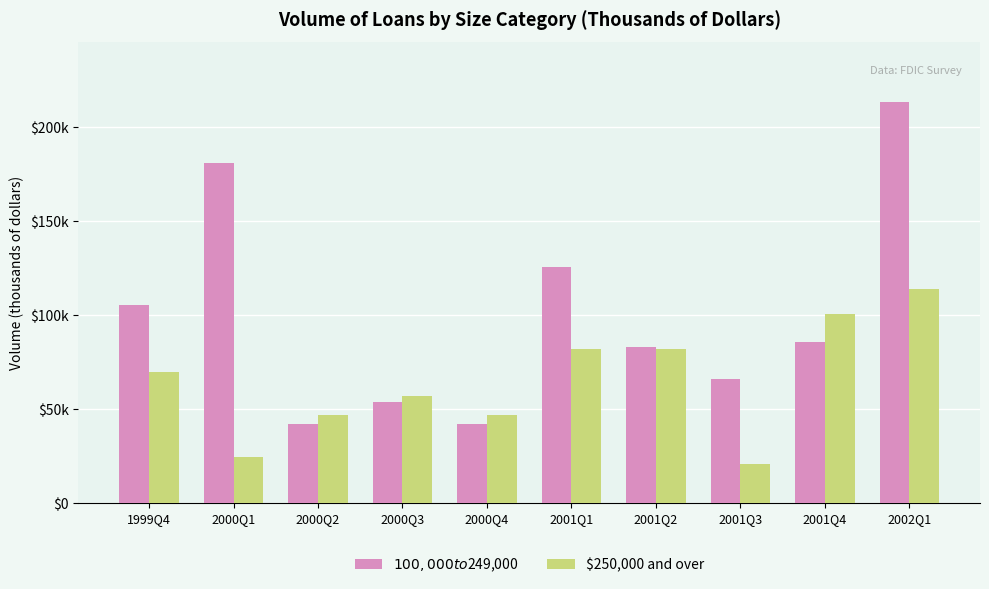

What is the approximate value of $100,000 to $249,000 at 1999Q4, to the nearest 50?

105250